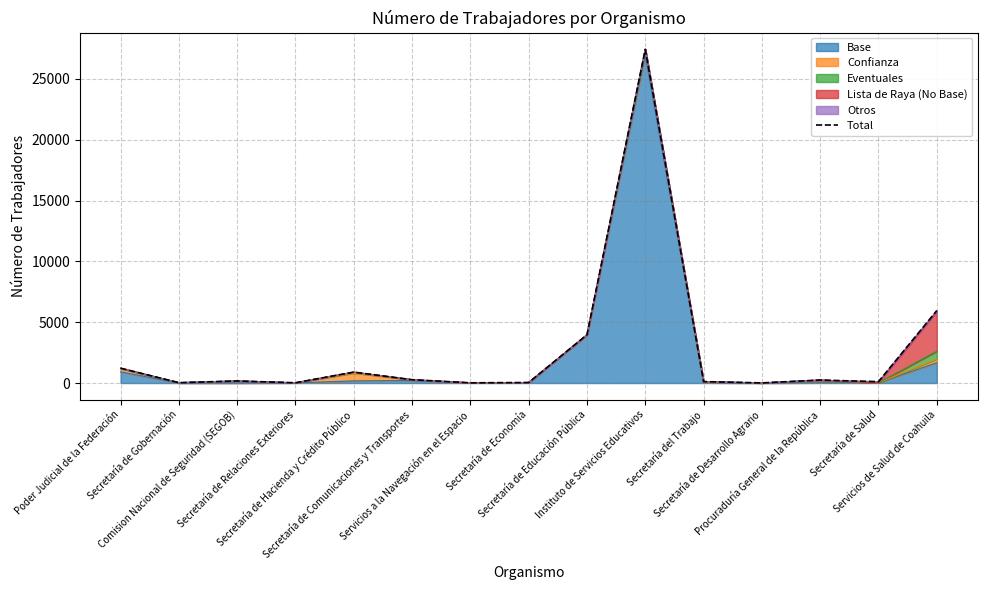

What is the change in value from Poder Judicial de la Federación to Secretaría de Relaciones Exteriores?

-1198